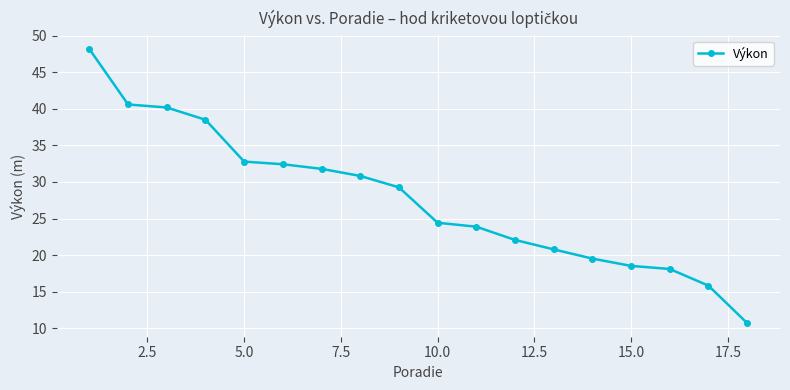

How many data points are less than 29?

9